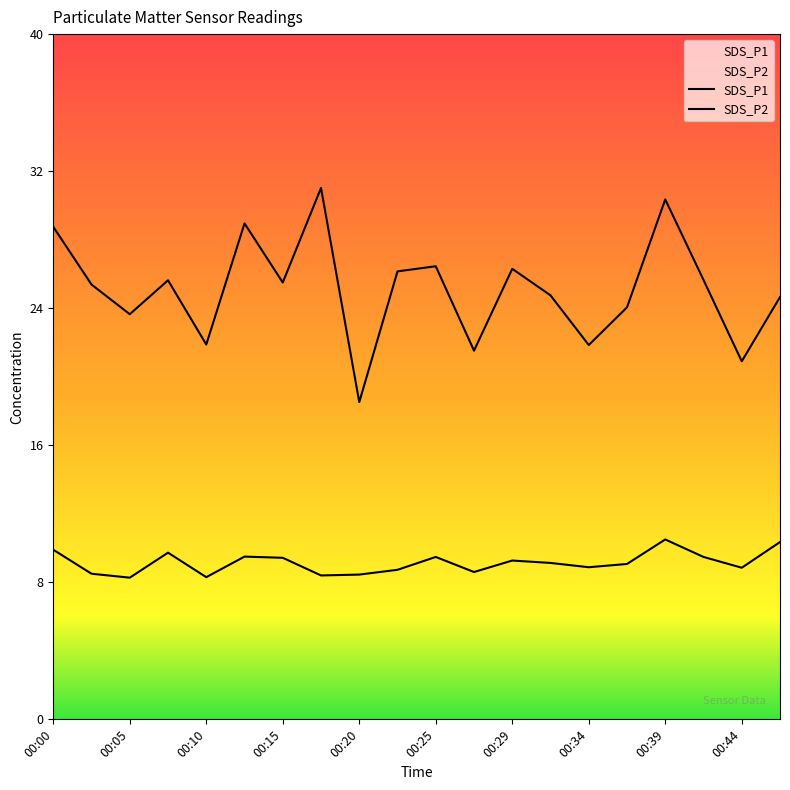

What is the greatest value displayed?

31.0